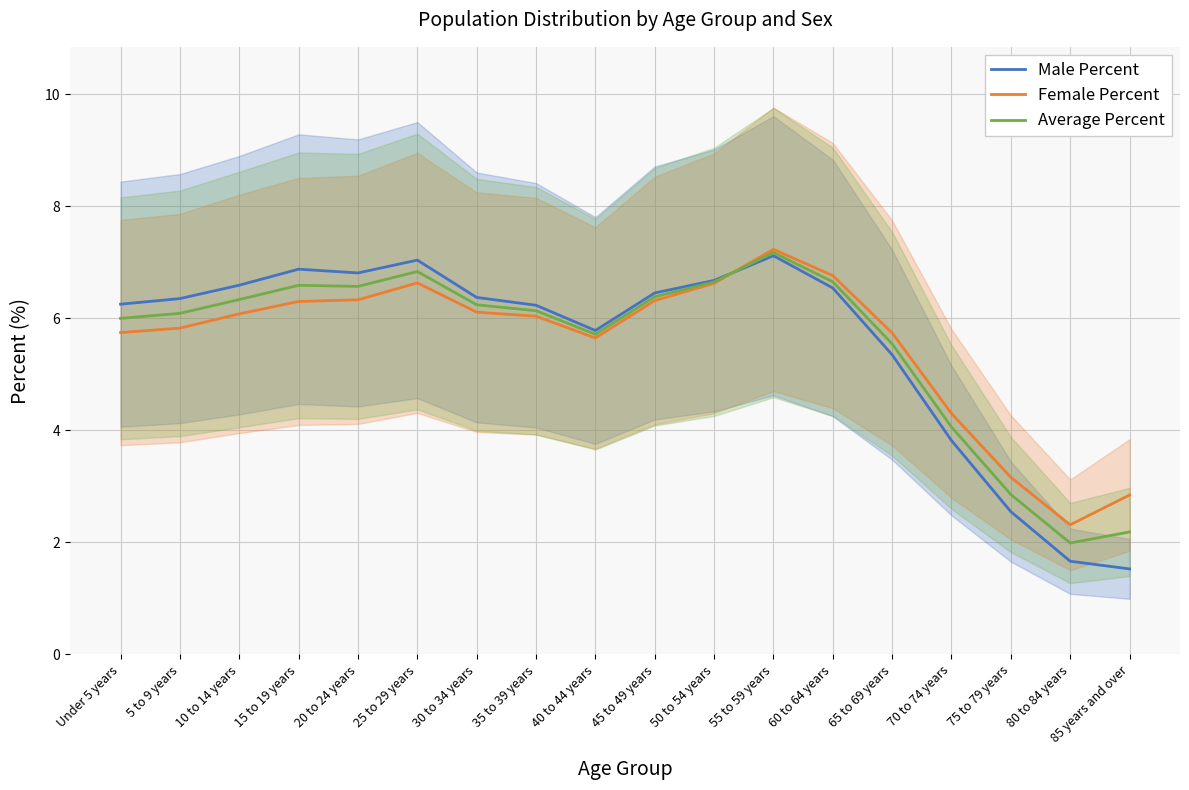

True or false: Male Percent has more than 0 interior local peaks.

True